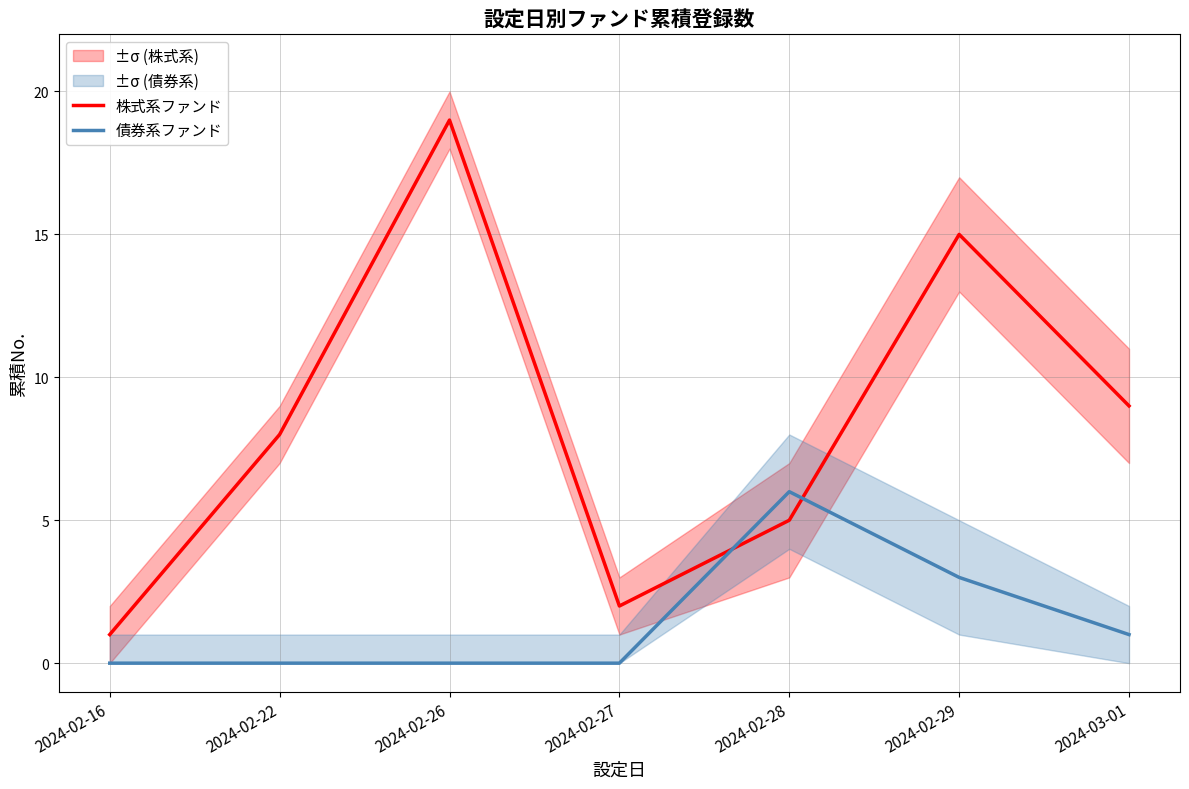

What is the sum of the 債券系ファンド values at 2024-02-29 and 2024-02-28?

9